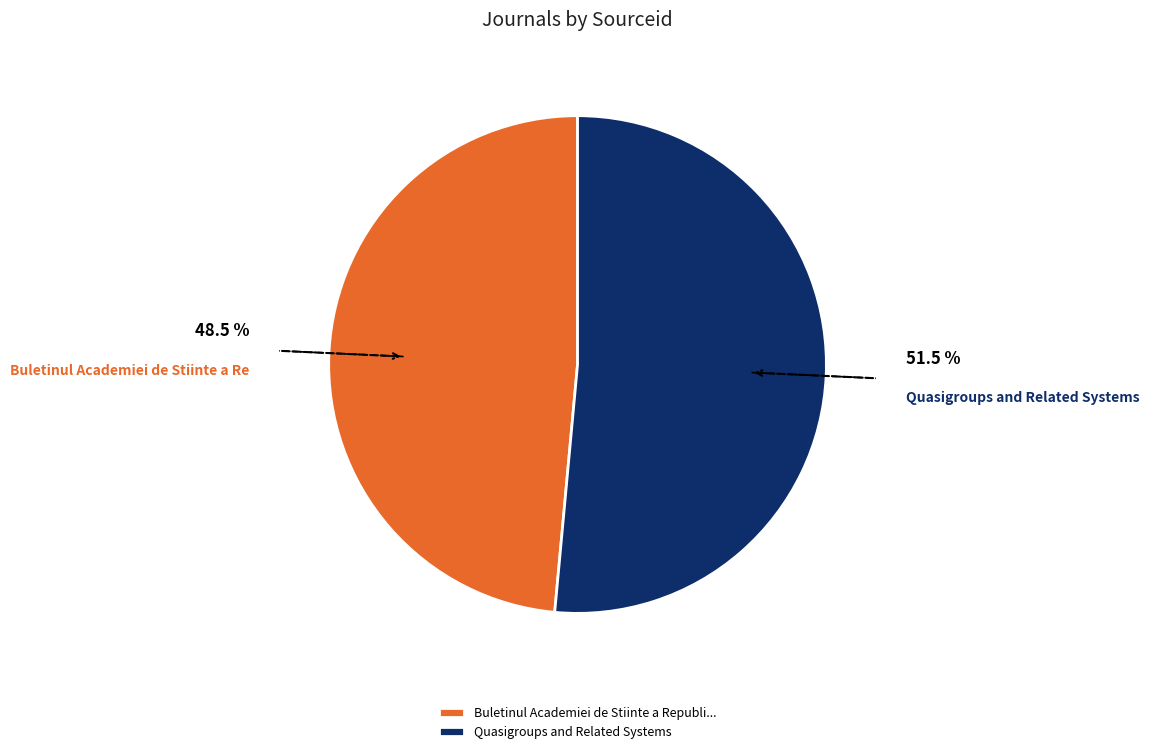

How much of the chart is everything except Quasigroups and Related Systems?

48.5%